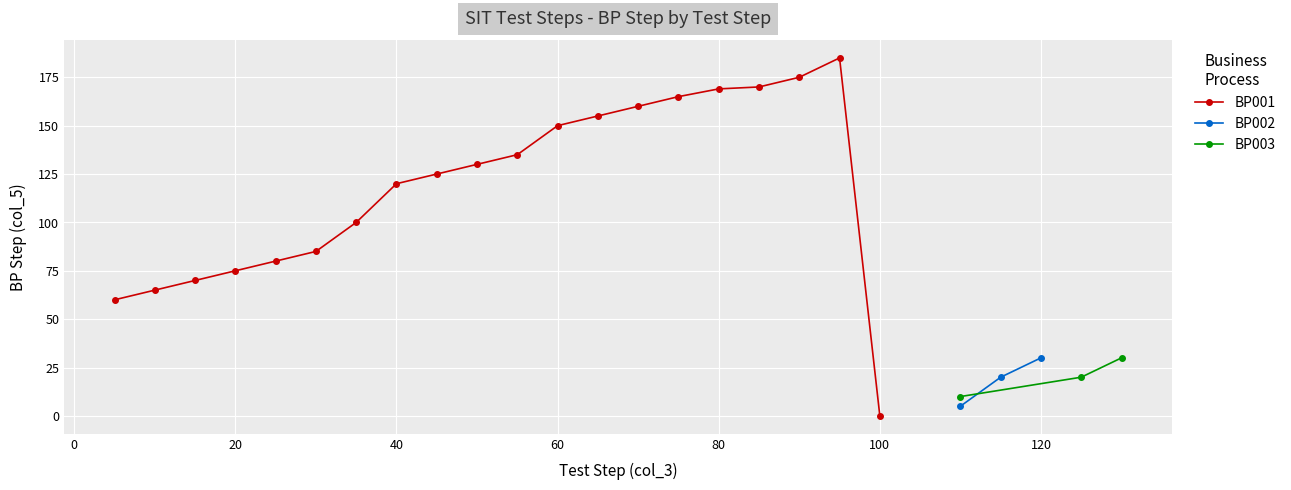

Count the BP002 values in the range 5 to 30.

3